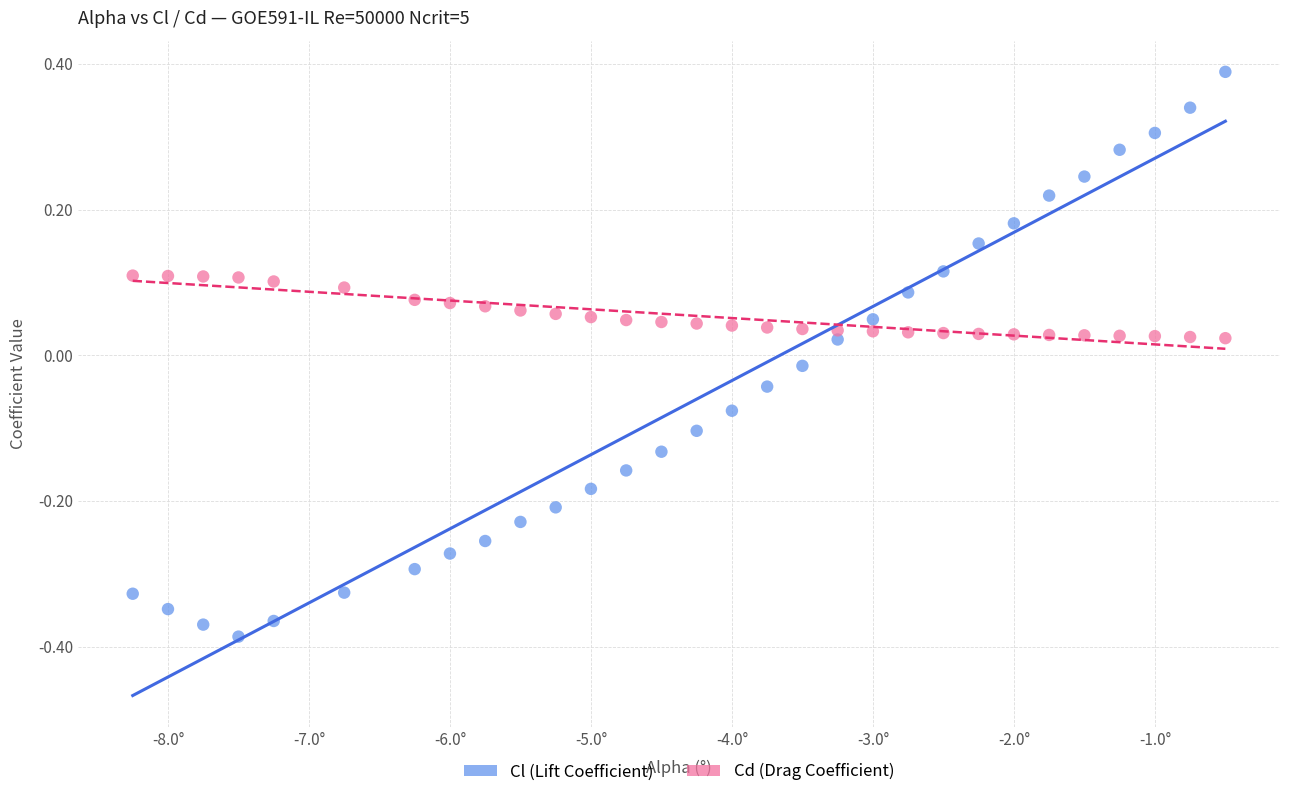

Across all data points, what is the range of Y values (max minus min)?

0.8